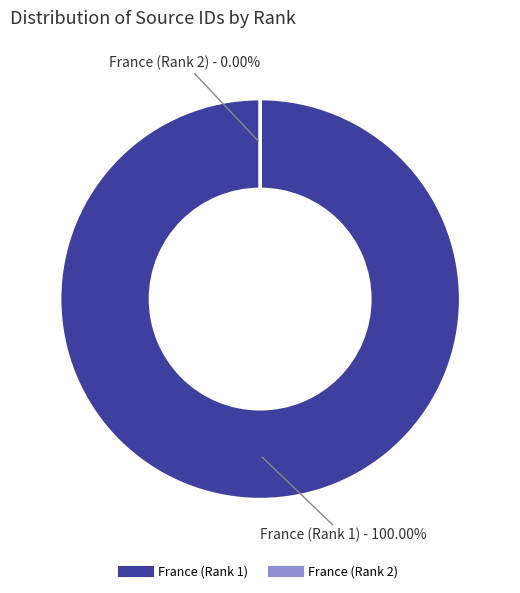

Is it true that France (Rank 1) is 87% of the pie?

False